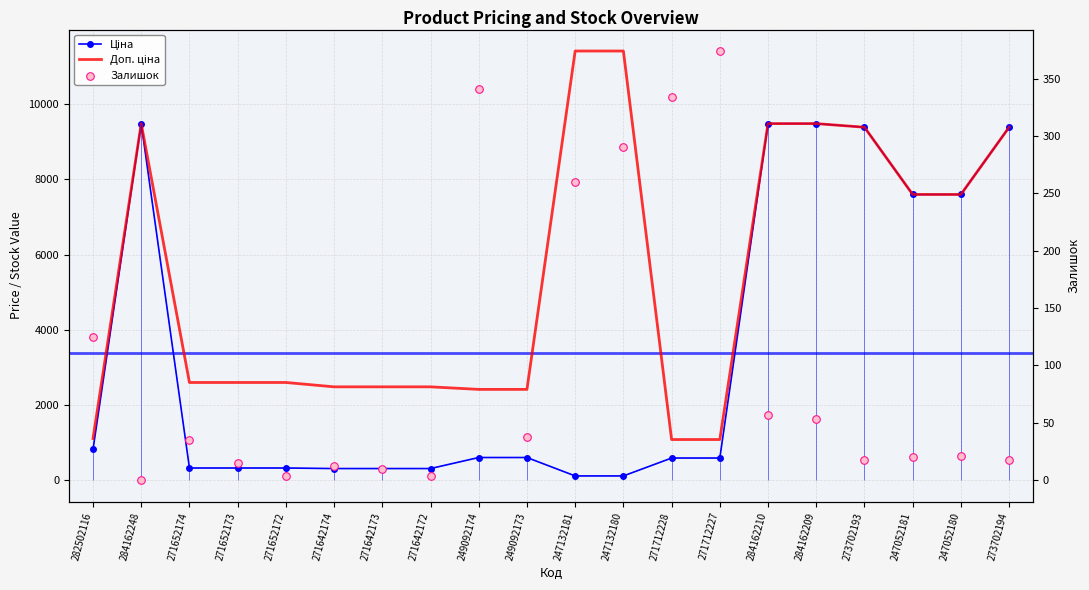

Is the value of Доп. ціна at 284162209 greater than the value of Залишок at 271642172?

Yes